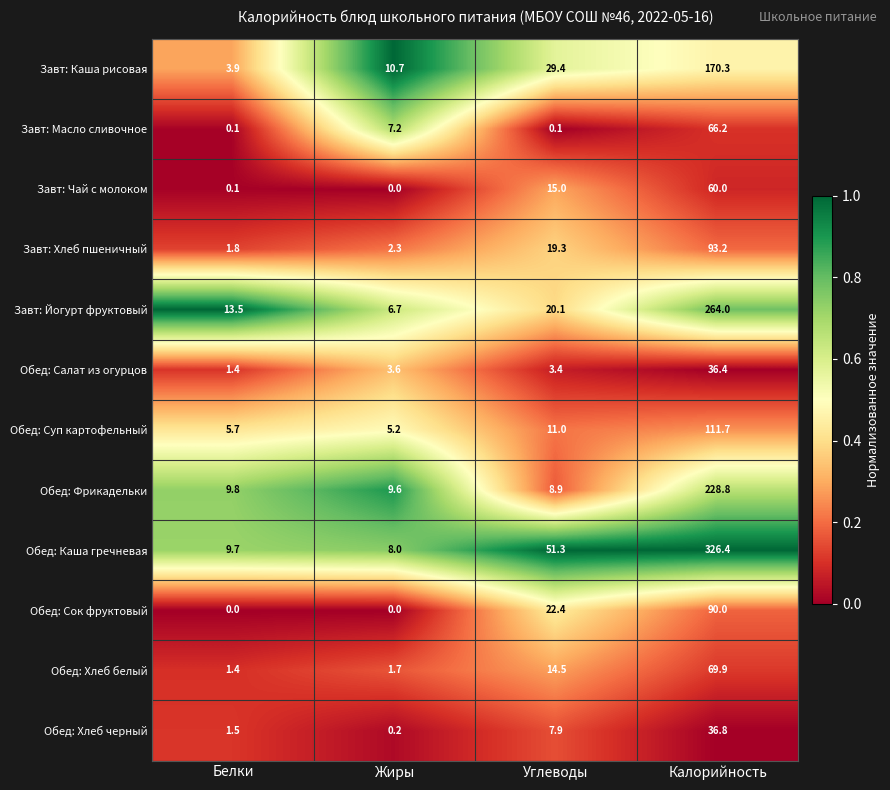

How many data points does each series have?

4